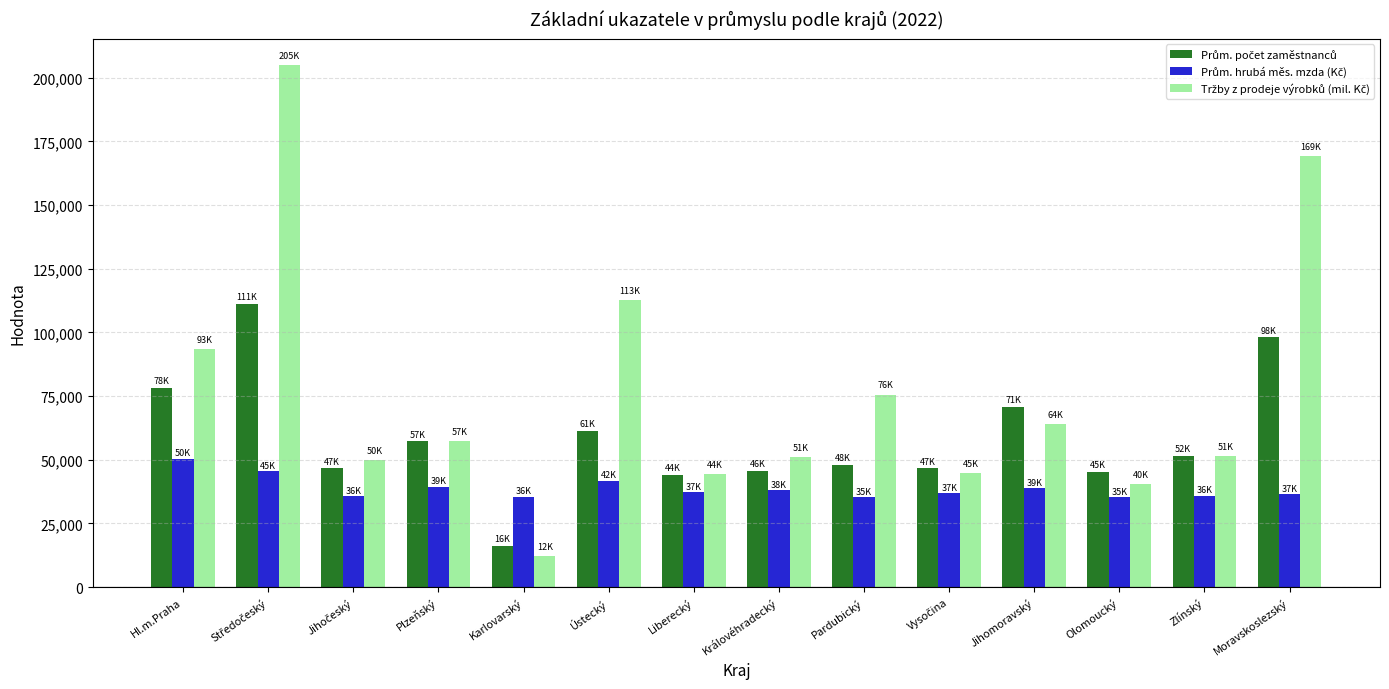

How many bars are there in each group?

3